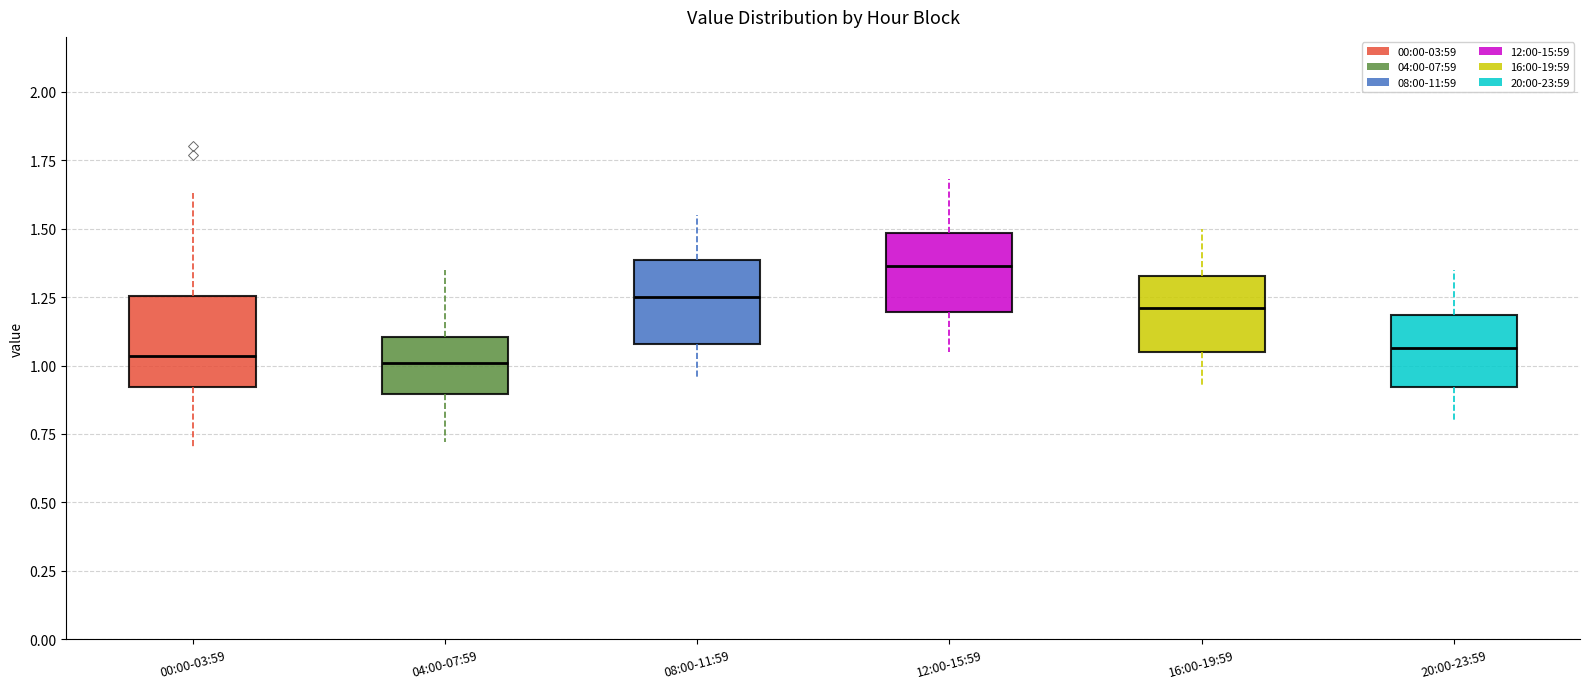

Where is the upper edge of the box for 00:00-03:59 on the y-axis? The values are not printed on the chart, so give them approximately, as read against the axis.

1.25